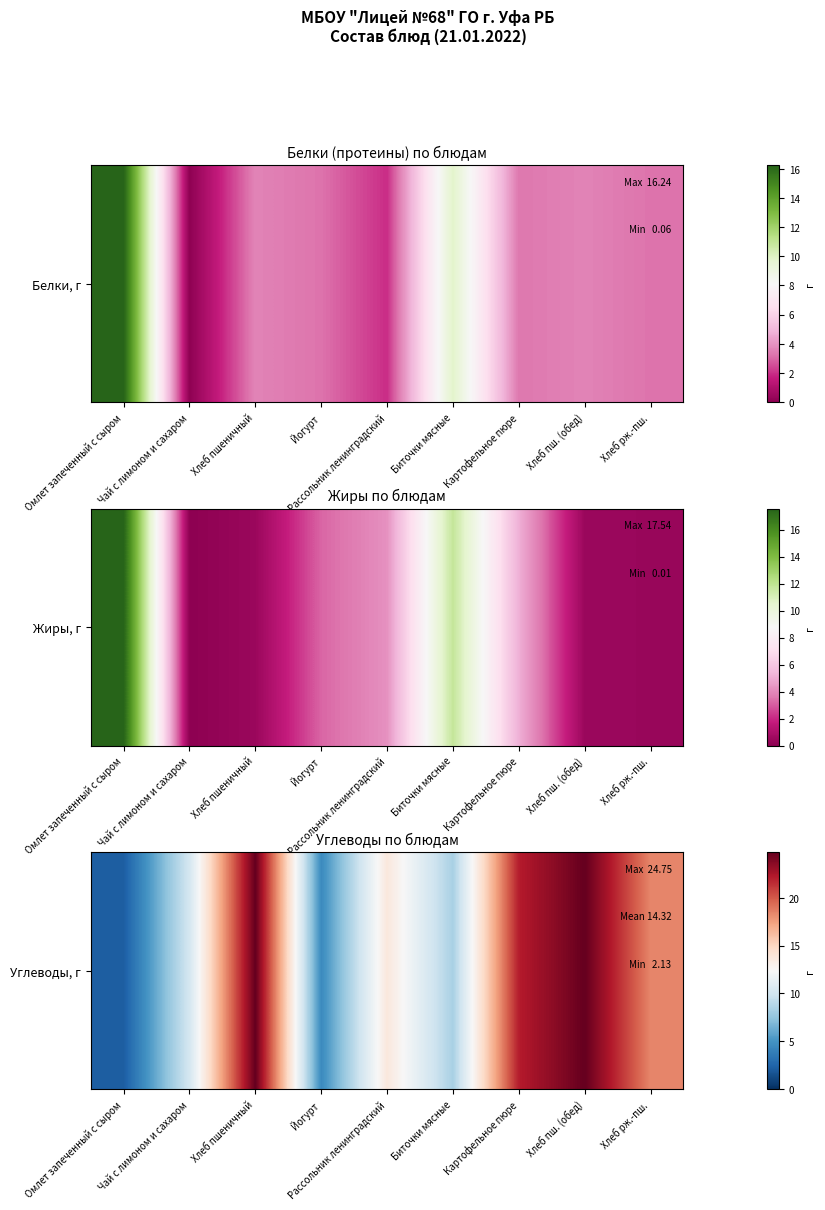

Rank the categories by value from lowest to highest.

Омлет запеченный с сыром, Йогурт, Биточки мясные, Чай с лимоном и сахаром, Рассольник ленинградский, Хлеб рж.-пш., Картофельное пюре, Хлеб пшеничный, Хлеб пш. (обед)